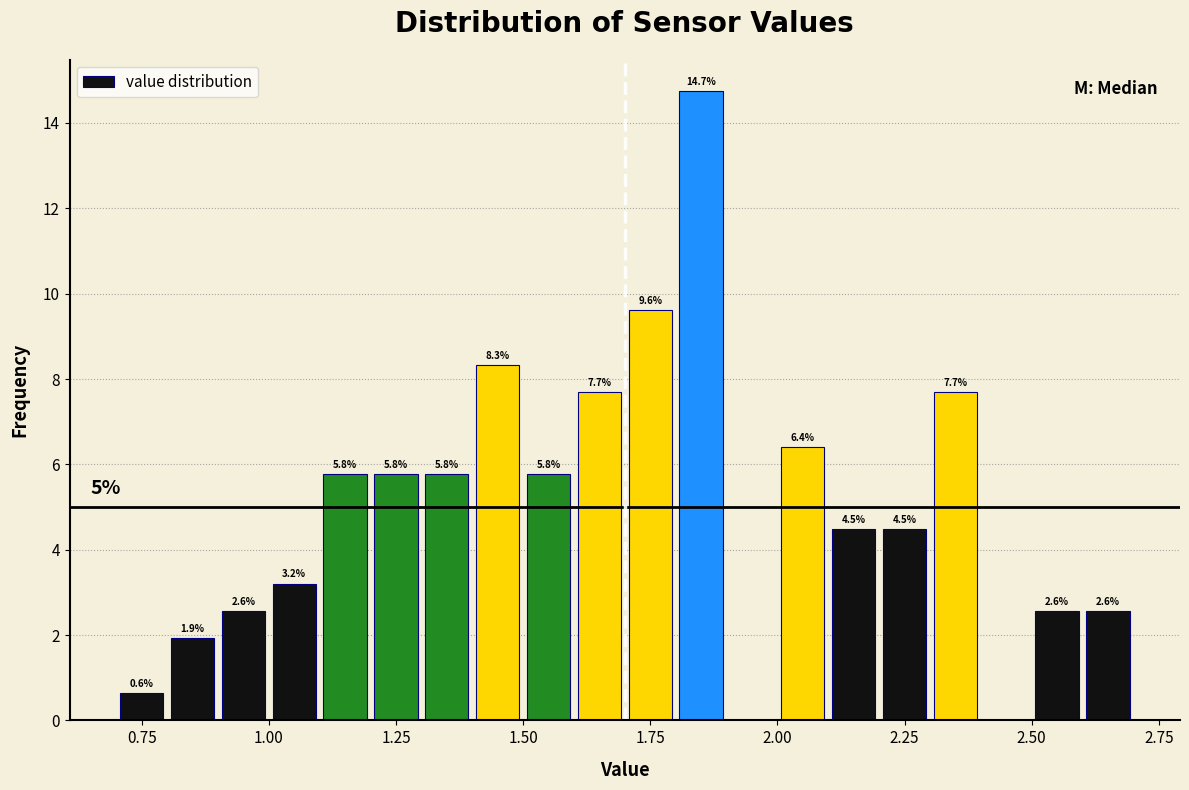

Around what value on the x-axis is the tallest bar? Give the approximate position of its centre, as read against the axis.

1.85